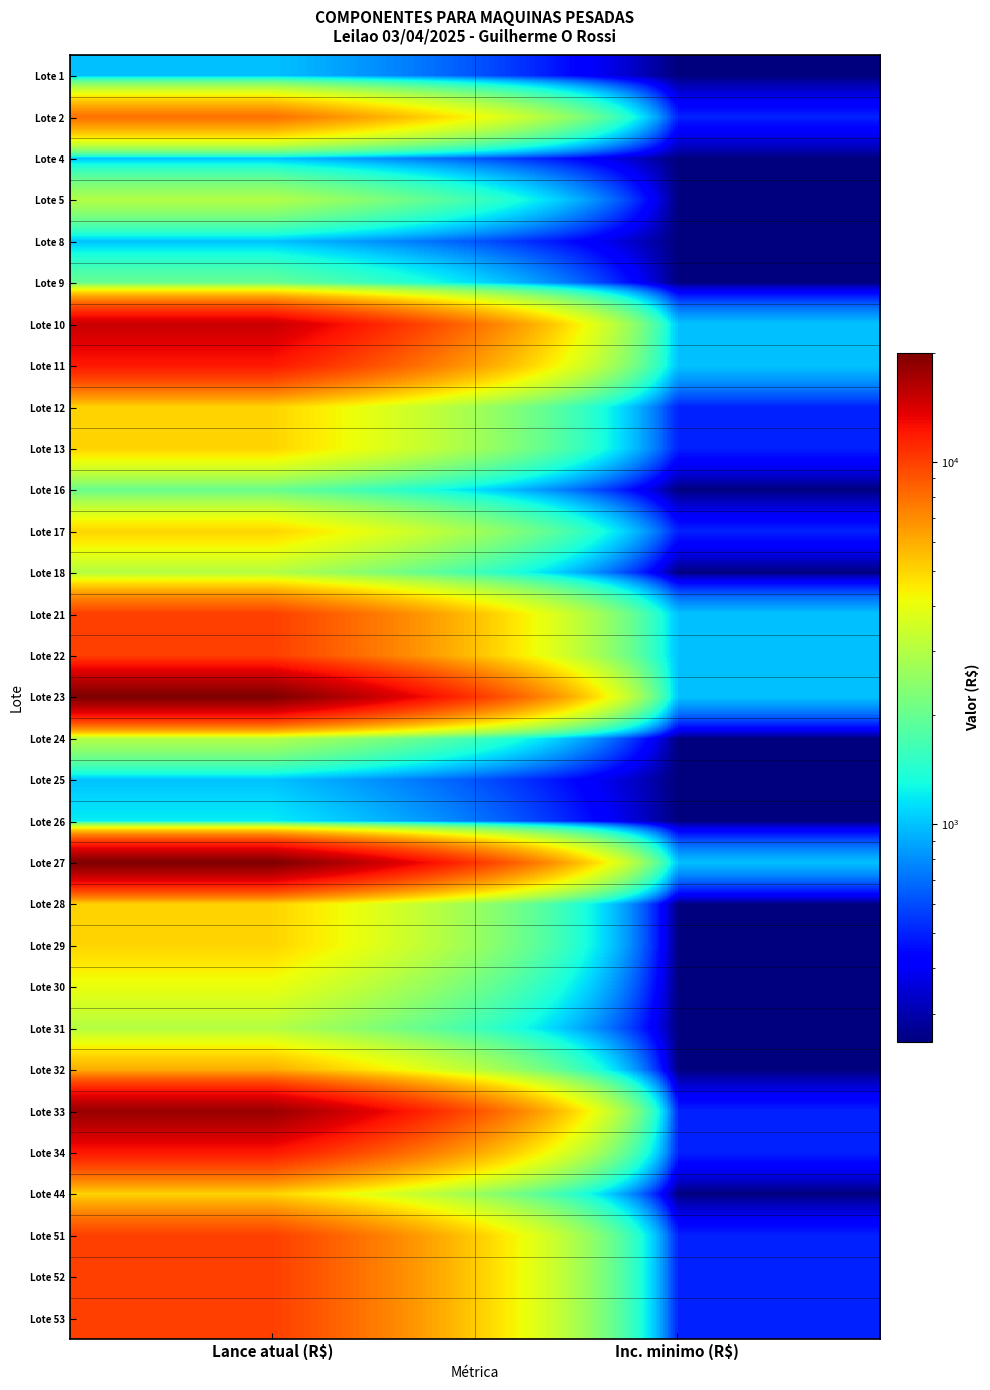

Rank the series at Inc. minimo (R$) from lowest to highest value.

Lote 1, Lote 4, Lote 5, Lote 8, Lote 9, Lote 16, Lote 18, Lote 24, Lote 25, Lote 26, Lote 28, Lote 29, Lote 30, Lote 31, Lote 32, Lote 44, Lote 2, Lote 12, Lote 13, Lote 17, Lote 33, Lote 34, Lote 51, Lote 52, Lote 53, Lote 10, Lote 11, Lote 21, Lote 22, Lote 23, Lote 27